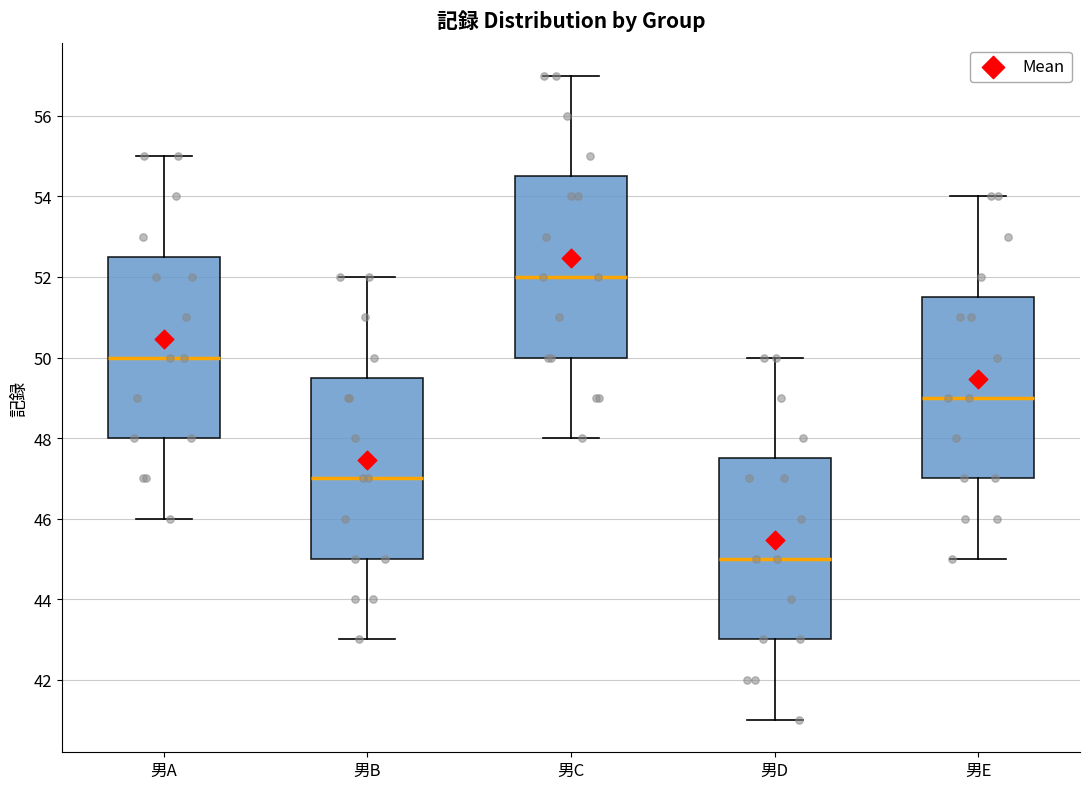

Reading left to right, read every box against the y-axis: the position of its median line, the range the box covers, and the ends of its whiskers. The values are not printed on the chart, so give them approximately, as read against the axis.

男A: median 50.0, box 48.0 to 52.6, whiskers 46.0 to 55.0
男B: median 47.0, box 45.0 to 49.6, whiskers 43.0 to 52.0
男C: median 52.0, box 50.0 to 54.6, whiskers 48.0 to 57.0
男D: median 45.0, box 43.0 to 47.6, whiskers 41.0 to 50.0
男E: median 49.0, box 47.0 to 51.6, whiskers 45.0 to 54.0